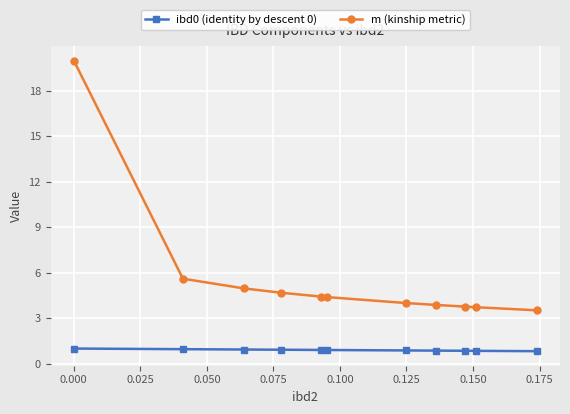

True or false: ibd0 (identity by descent 0) and m (kinship metric) intersect in this chart.

False